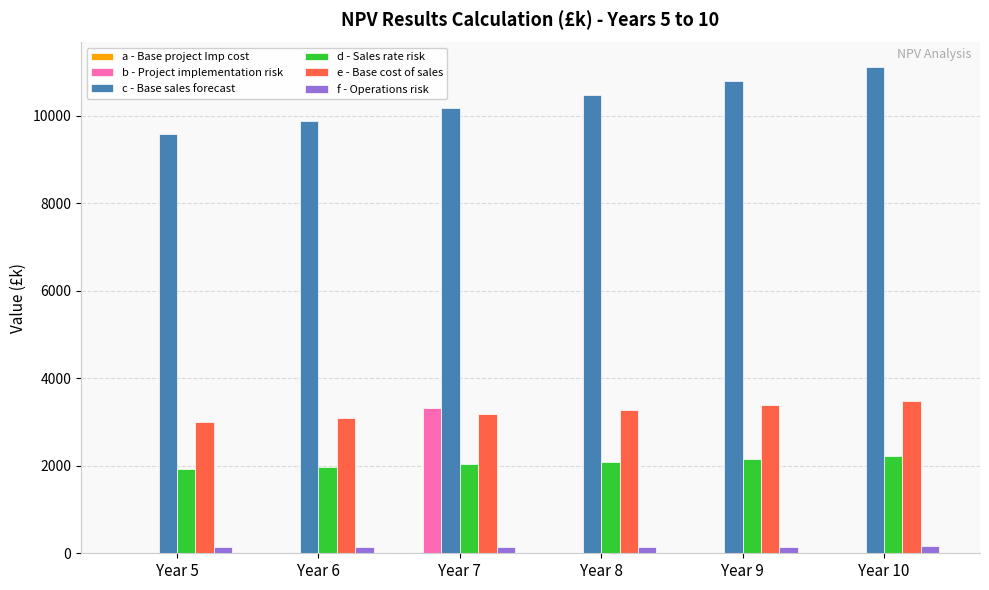

Is the value of c - Base sales forecast at Year 5 greater than the value of d - Sales rate risk at Year 8?

Yes